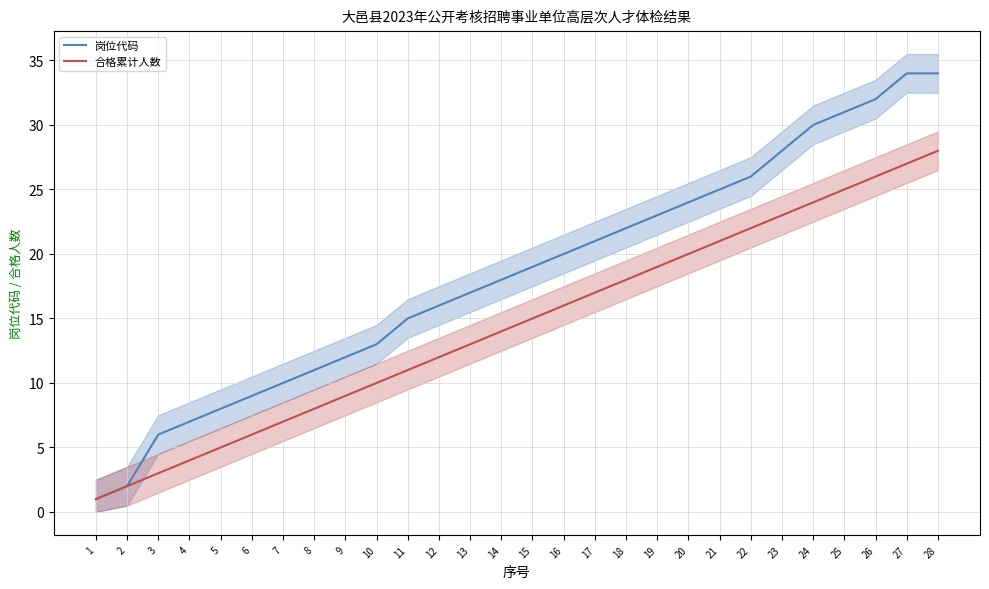

How many values in the 合格累计人数 series are below 15?

14